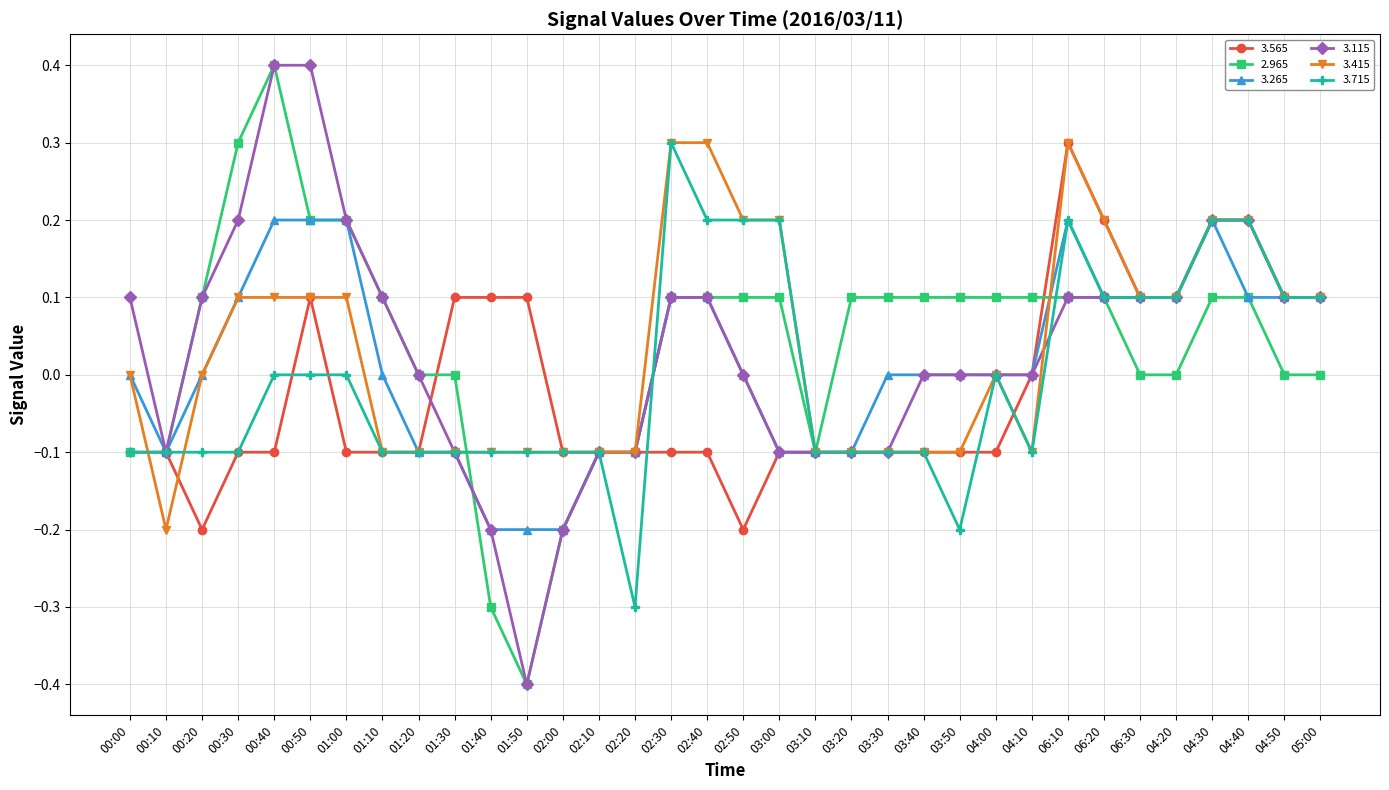

What is the minimum value for 3.715?

-0.3